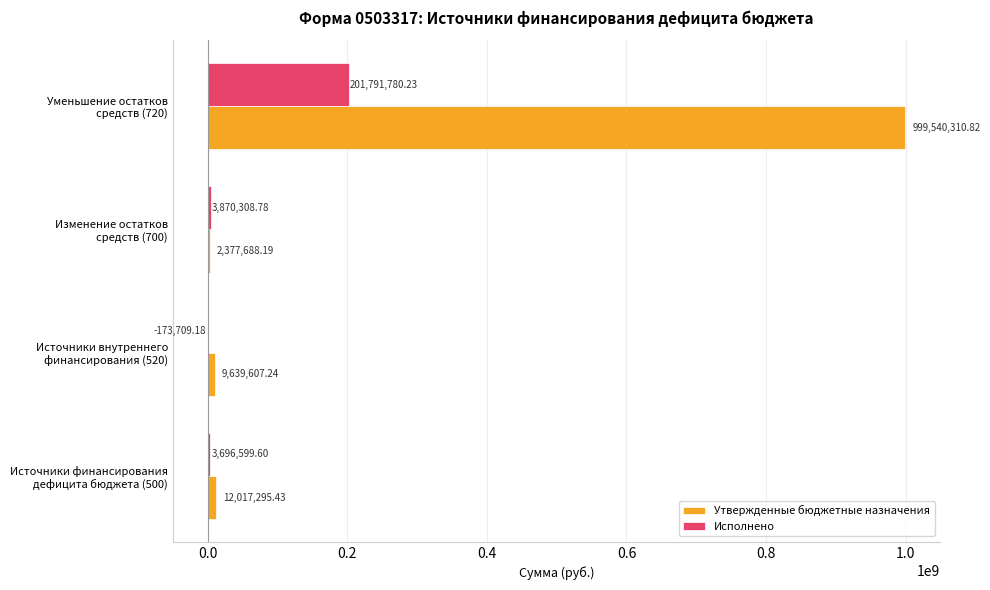

Which series has the largest total across all categories?

Утвержденные бюджетные назначения